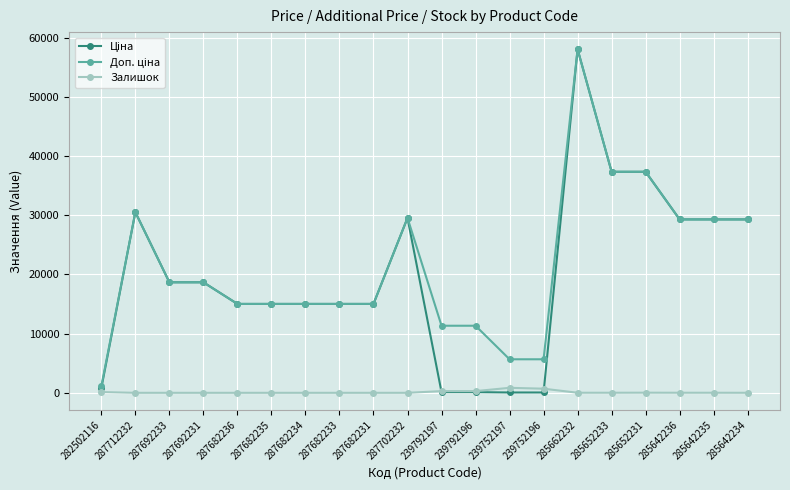

Where does the Залишок series first go above 11?

282502116